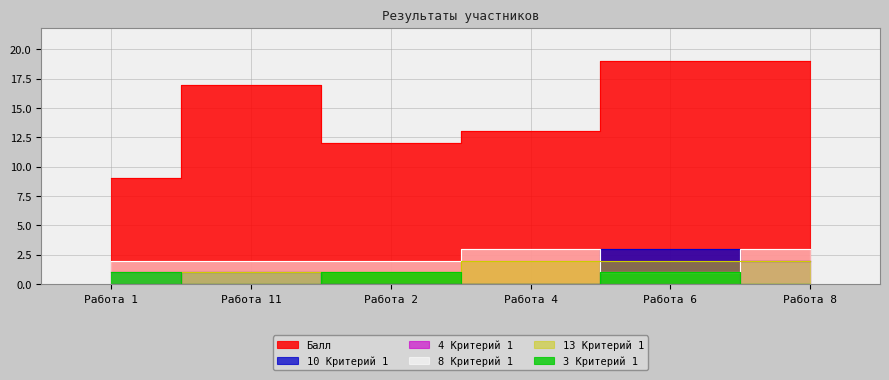

Where is the first local maximum for Балл?

Работа 11